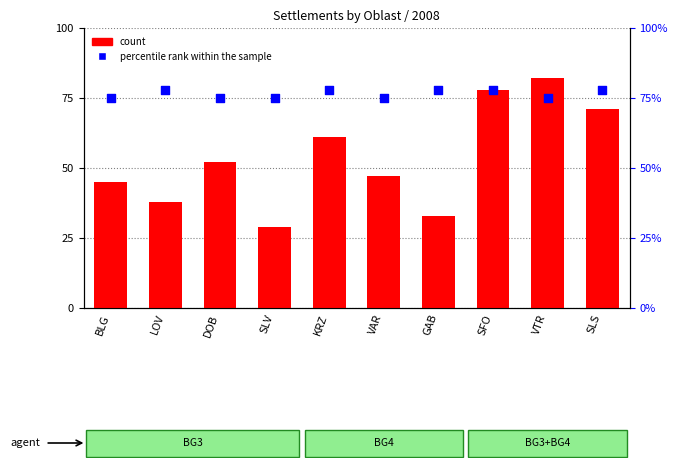

Which series reaches the minimum Y coordinate?

count